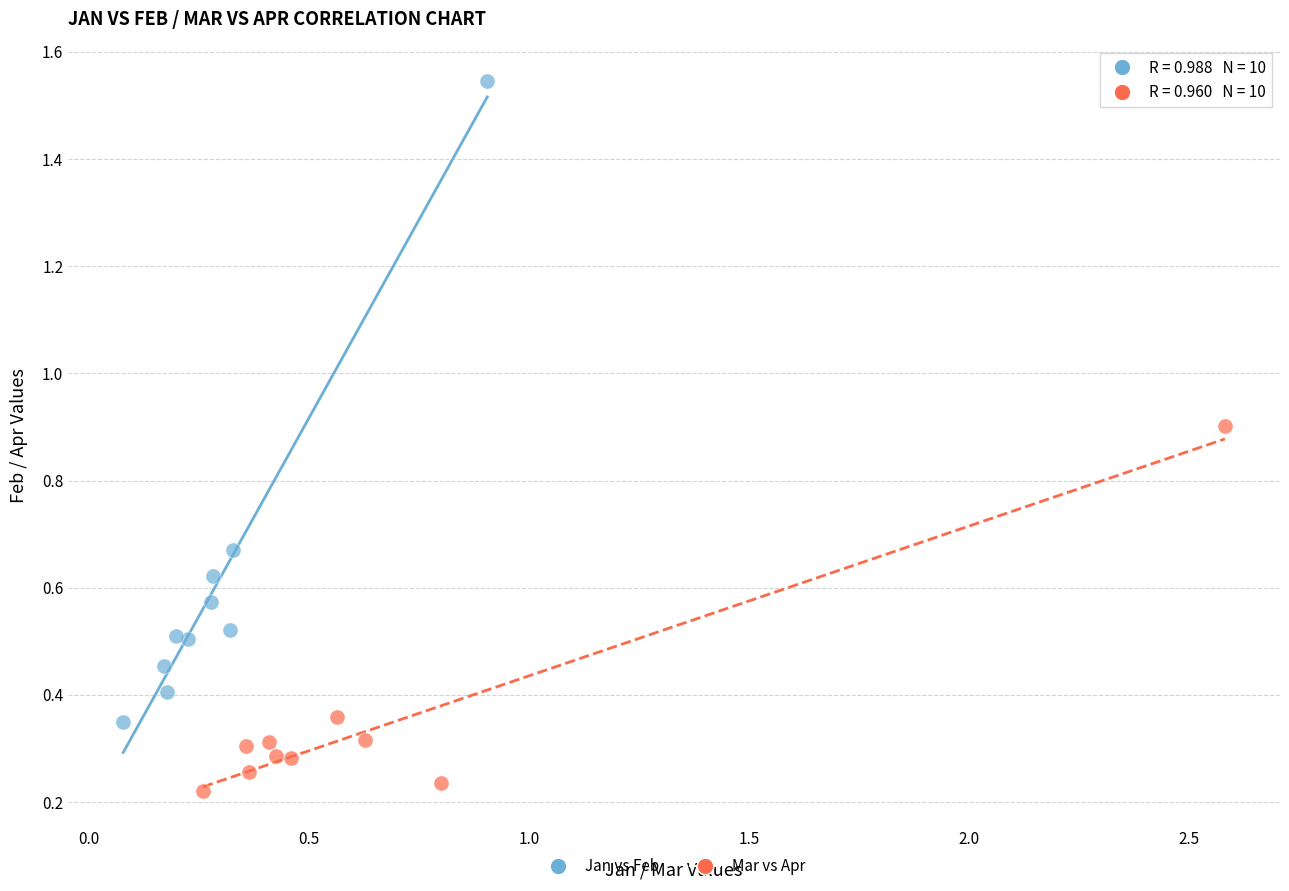

Which series reaches the maximum Y coordinate?

Jan vs Feb